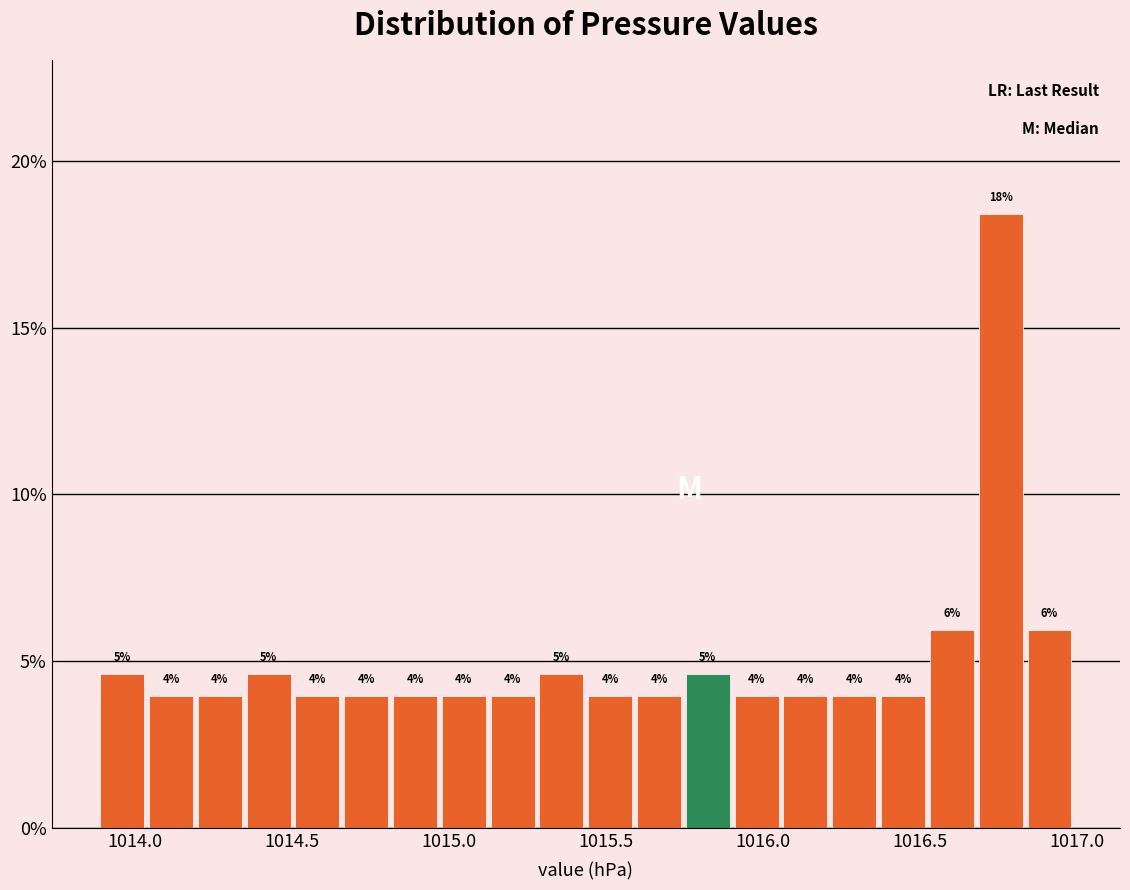

Around what value on the x-axis is the tallest bar? Give the approximate position of its centre, as read against the axis.

1016.75